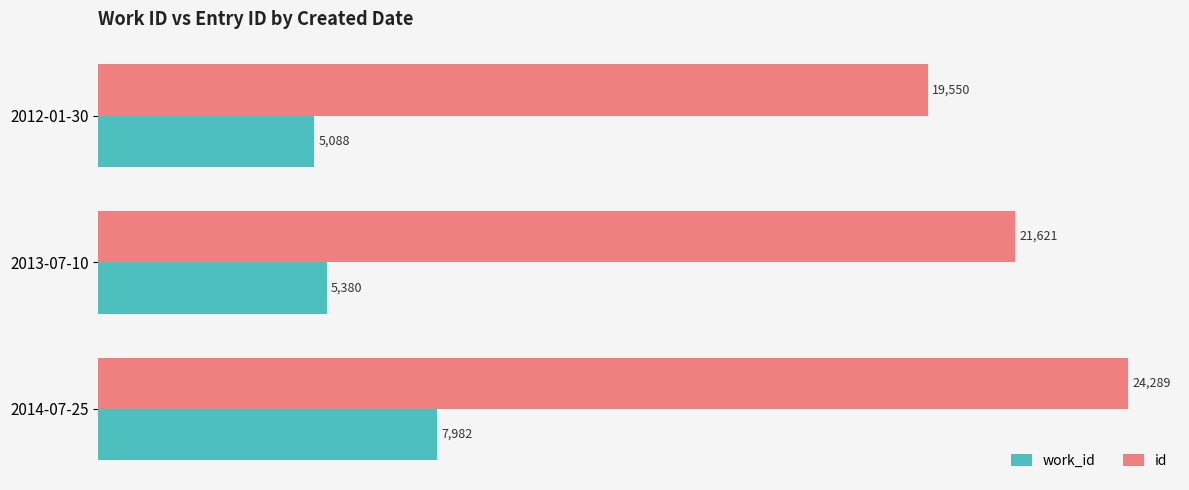

What is the difference between the id values at 2013-07-10 and 2012-01-30?

2071